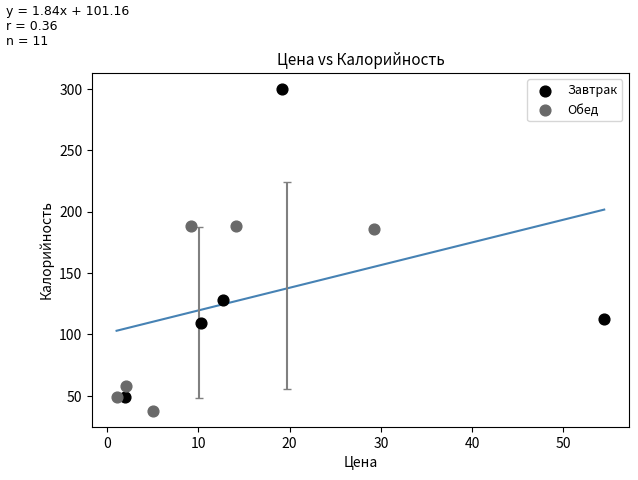

Which series contains the highest Y value?

Завтрак